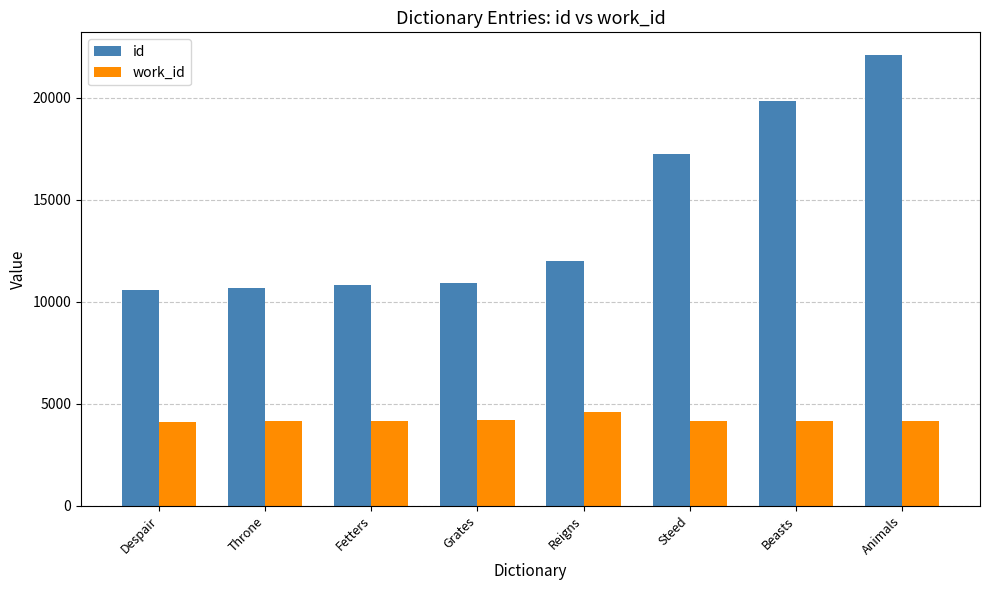

What is the difference between the highest and lowest values at Despair?

6461